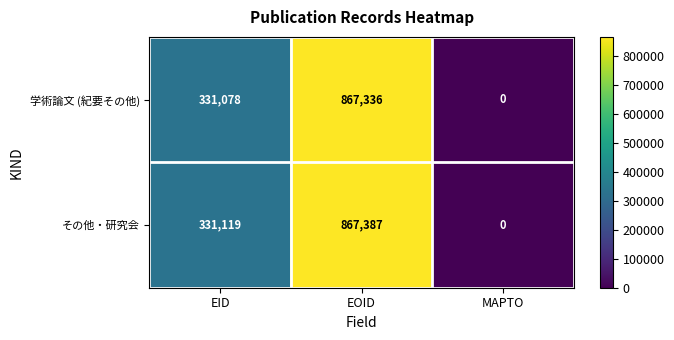

What is the highest value of the 学術論文 (紀要その他) series?

867336